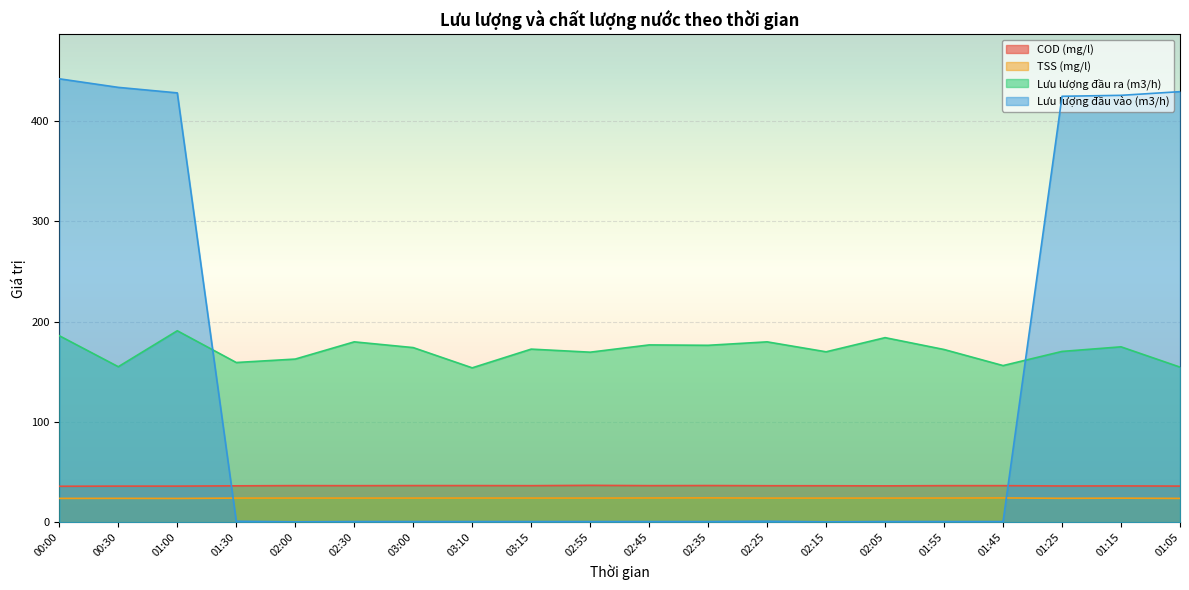

Does the chart display data point markers on the line(s)?

No